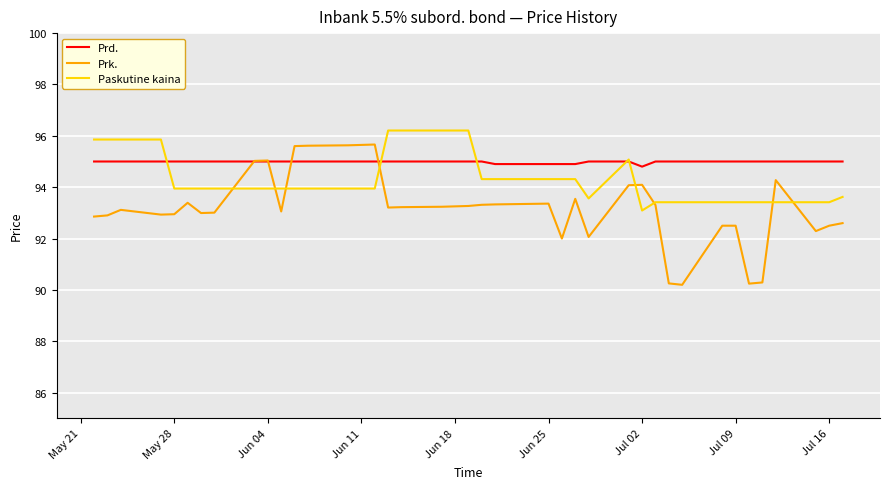

Which series has the widest spread of values?

Prk.